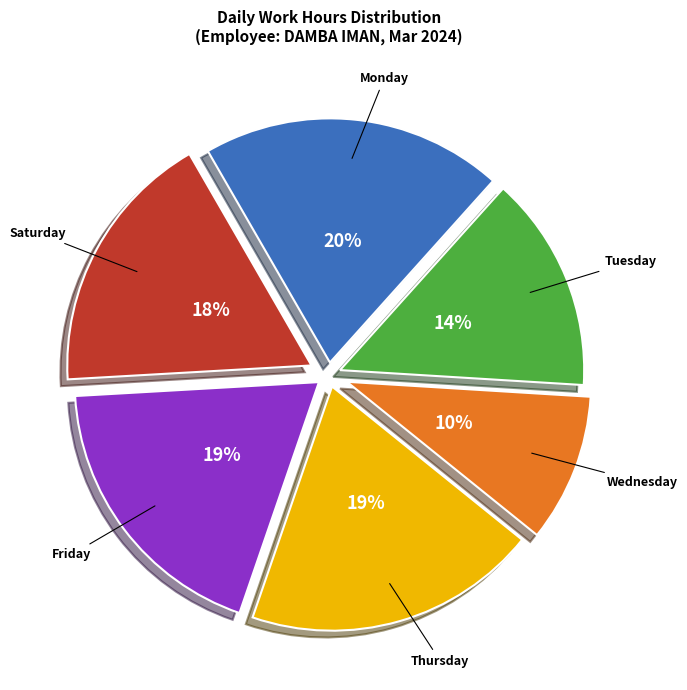

Does any single category account for the majority?

No